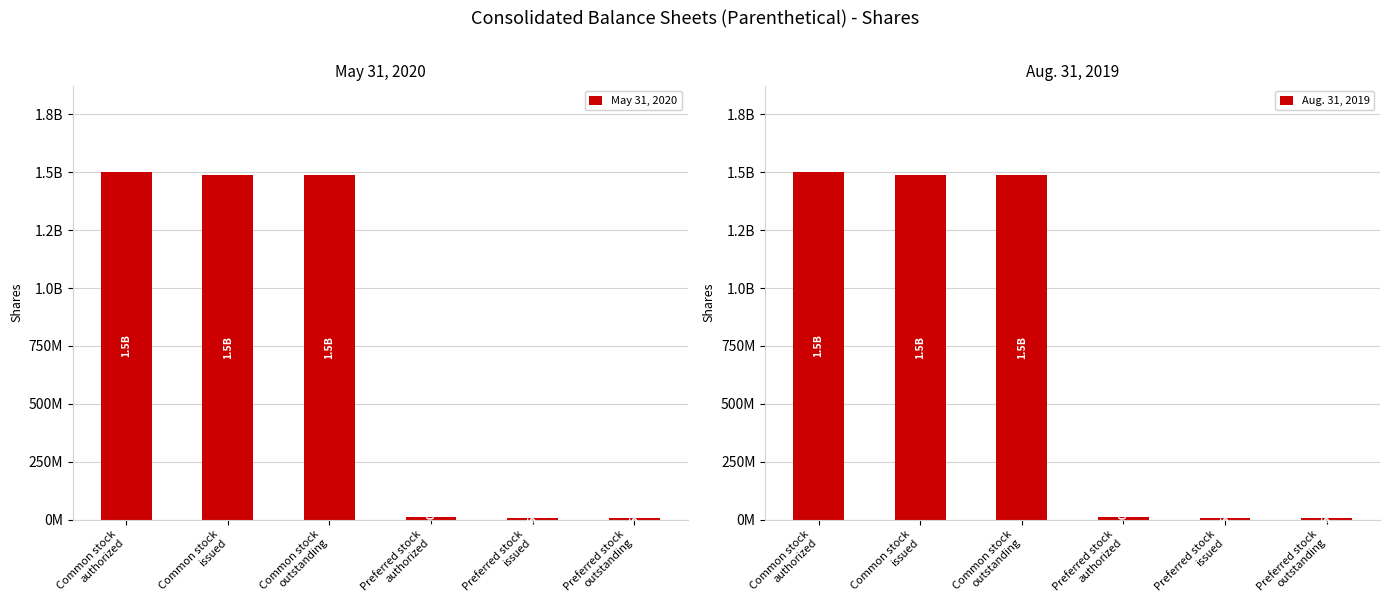

Reading left to right, transcribe all the data shown in this chart.

May 31, 2020: 1500000000	1488832800	1488832800	10000000	8500000	8500000
Aug. 31, 2019: 1500000000	1488832800	1488832800	10000000	8500000	8500000